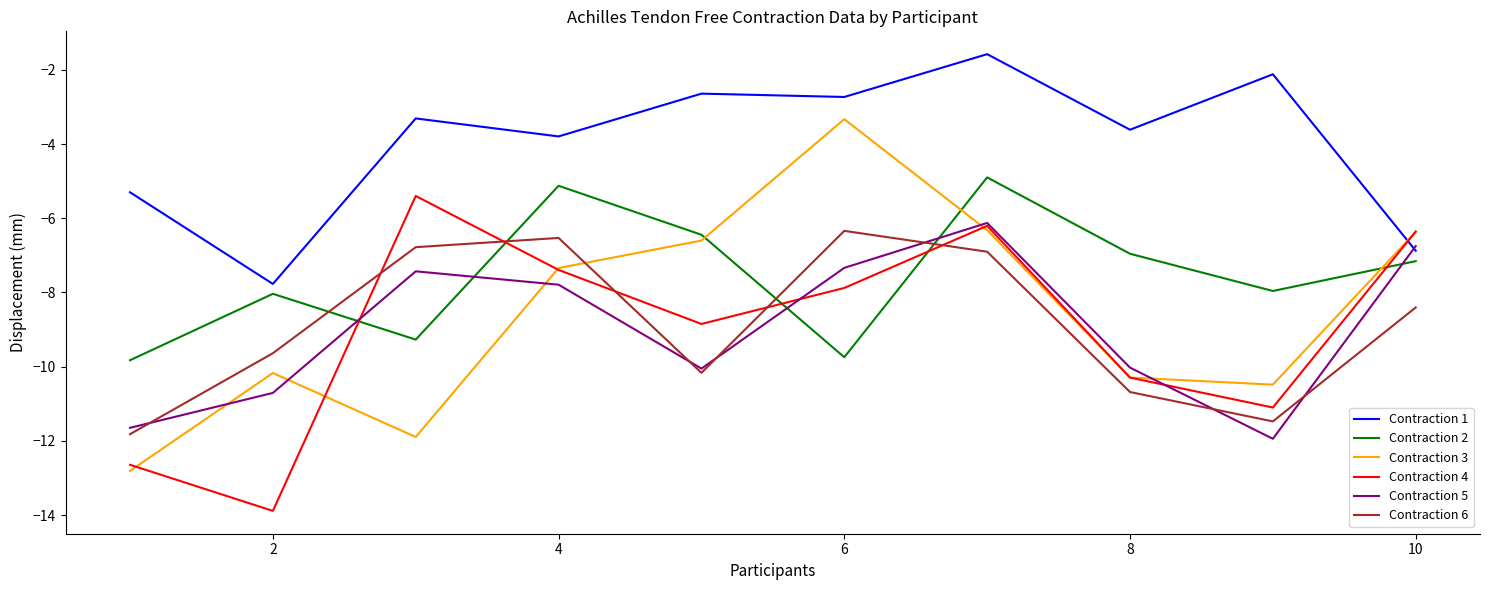

True or false: Contraction 3 and Contraction 2 intersect in this chart.

True